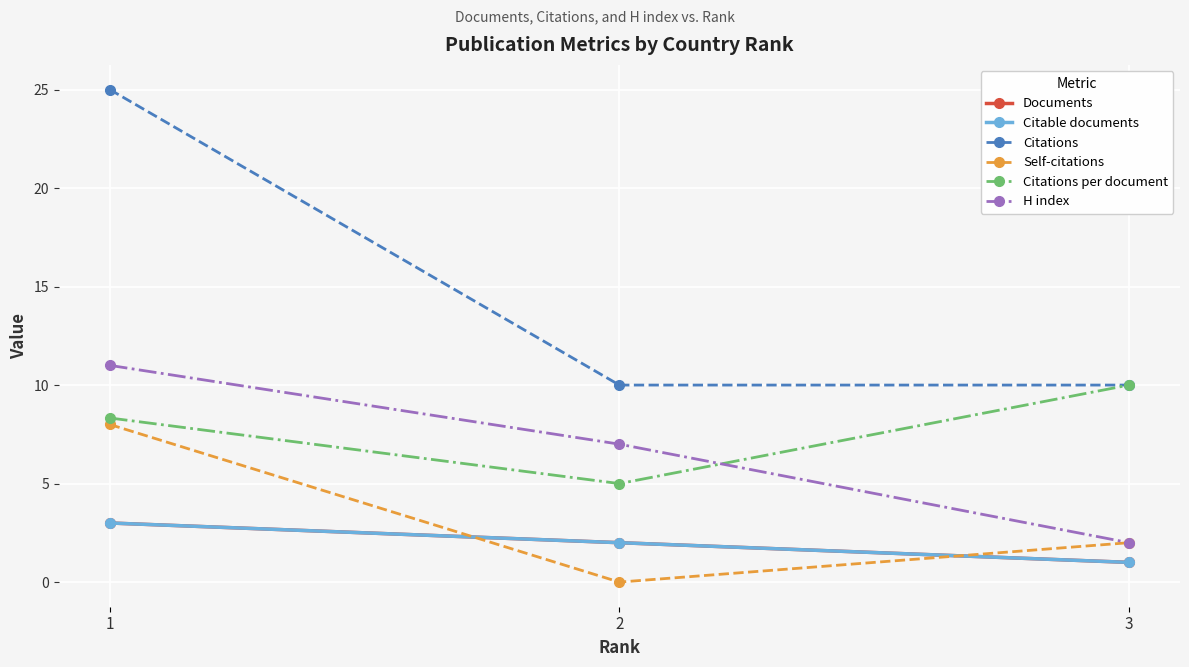

Is it true that Documents equals 2.9 at 2?

False